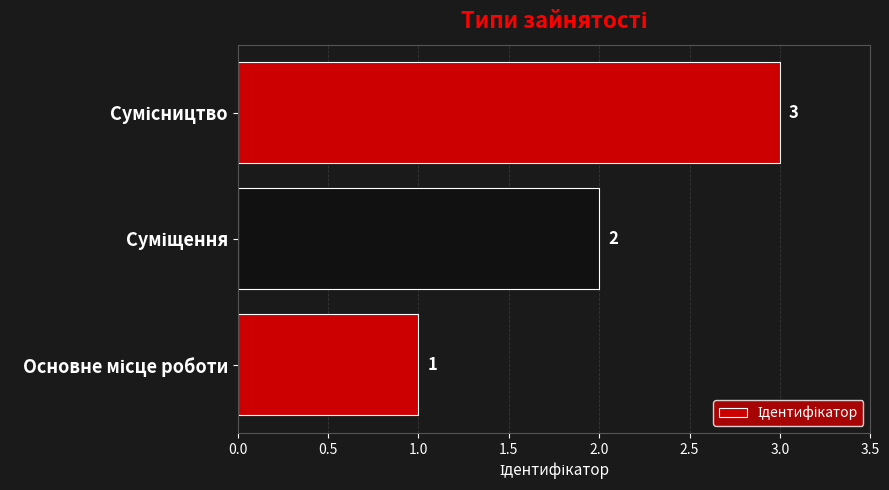

How many values are below 2?

1